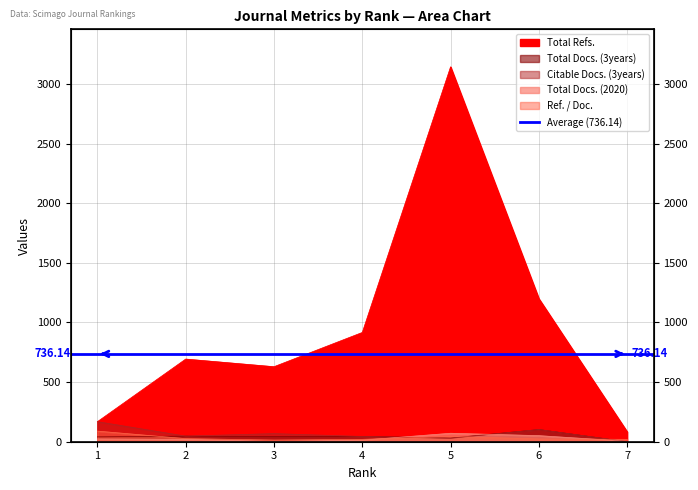

What is the difference between the Citable Docs. (3years) values at 2 and 7?

47